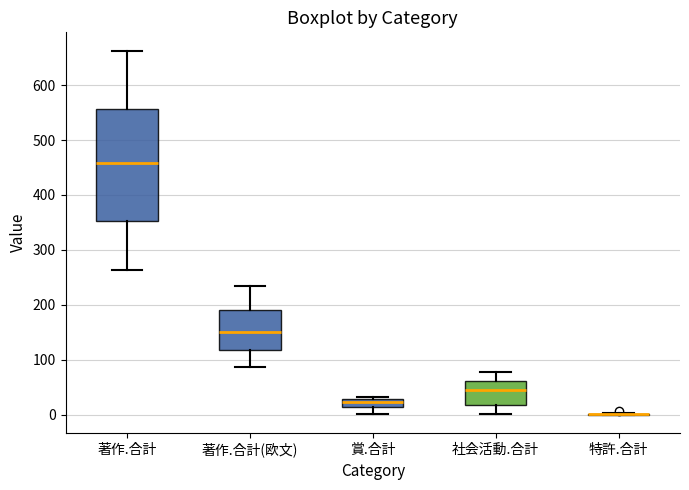

Comparing the boxes themselves (not the whiskers), which one is the tallest?

著作.合計